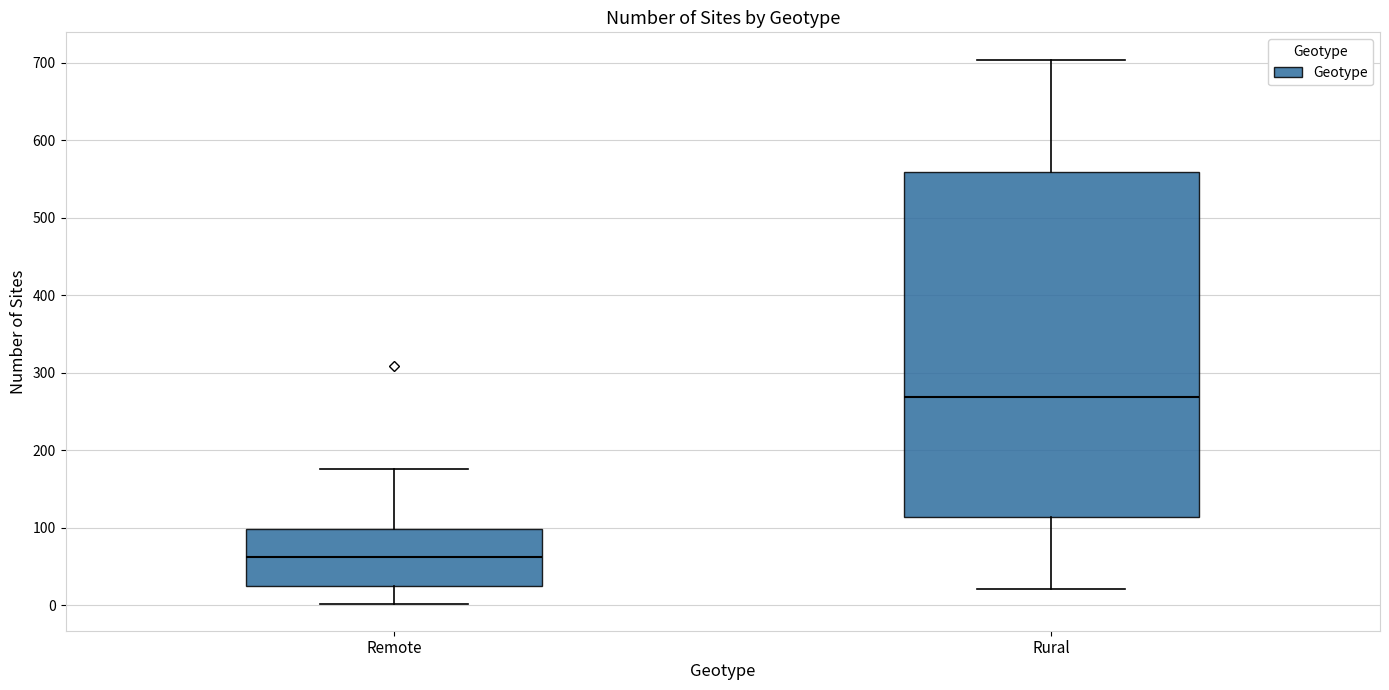

Reading left to right, transcribe this box plot: for each box, give where its median line is, the range the box spans, and where its two whiskers end, as read against the y-axis. The values are not printed on the chart, so give them approximately, as read against the axis.

Remote: median 60, box 20 to 100, whiskers 0 to 180
Rural: median 270, box 110 to 560, whiskers 20 to 700